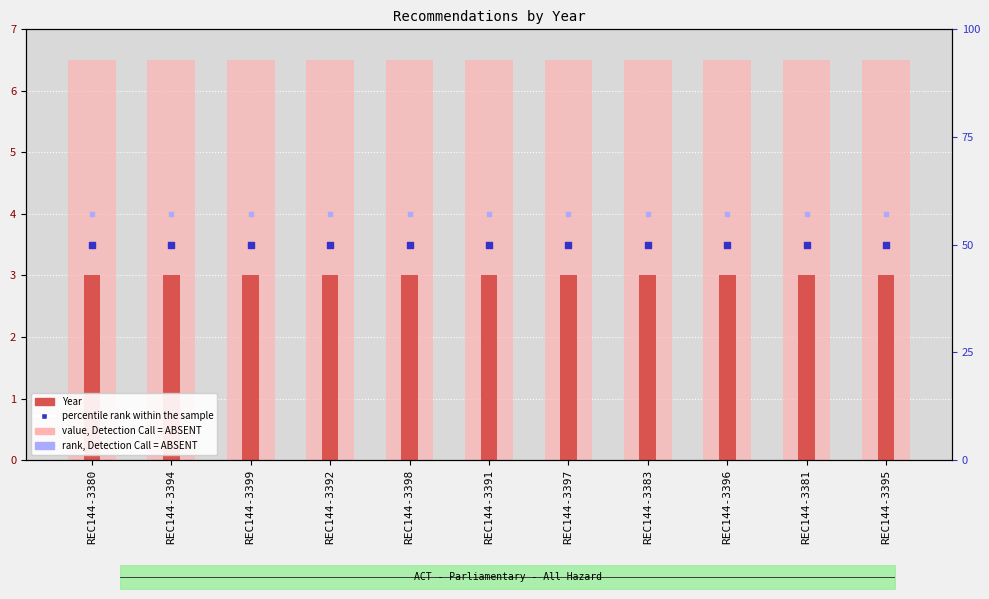

Which series reaches the minimum Y coordinate?

Year (count)